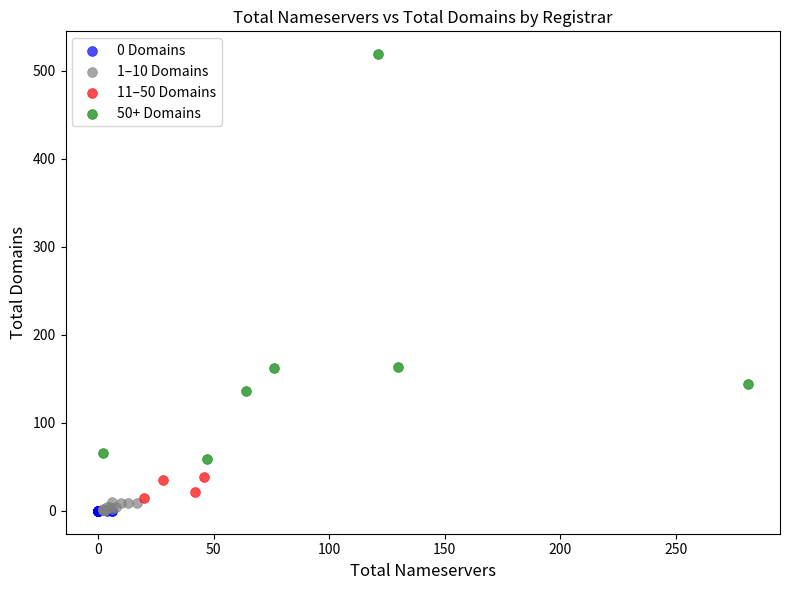

Which series contains the highest Y value?

50+ Domains